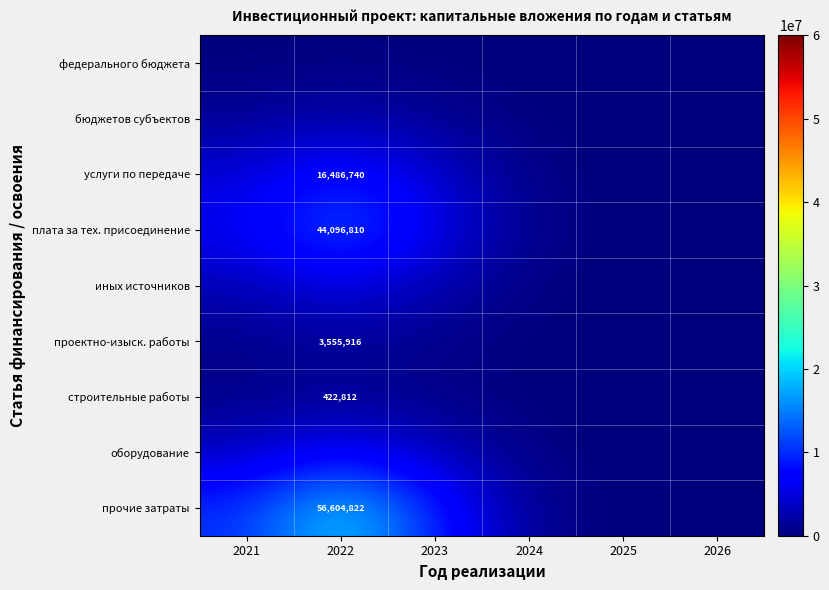

What is the maximum value for федерального бюджета?

193623.3